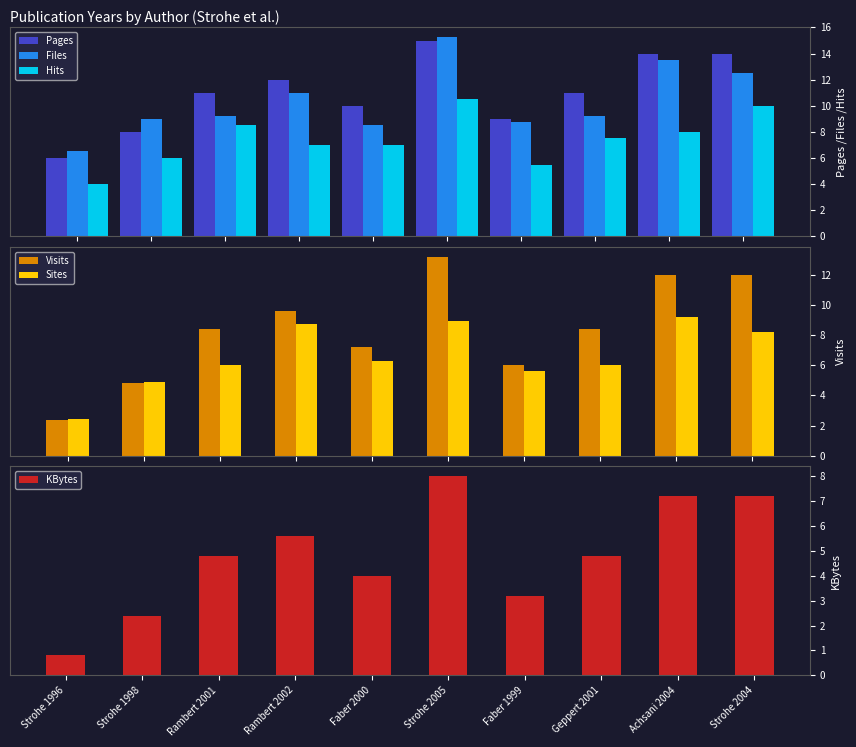

What is the total value across all series at Rambert 2001?

48.0